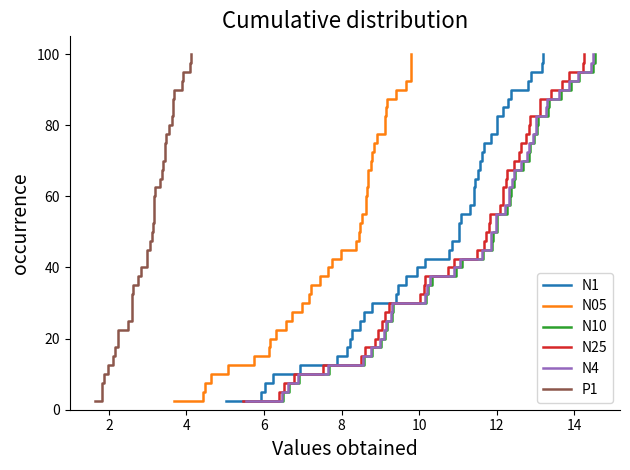

What is the lowest value of the N10 series?

2.5